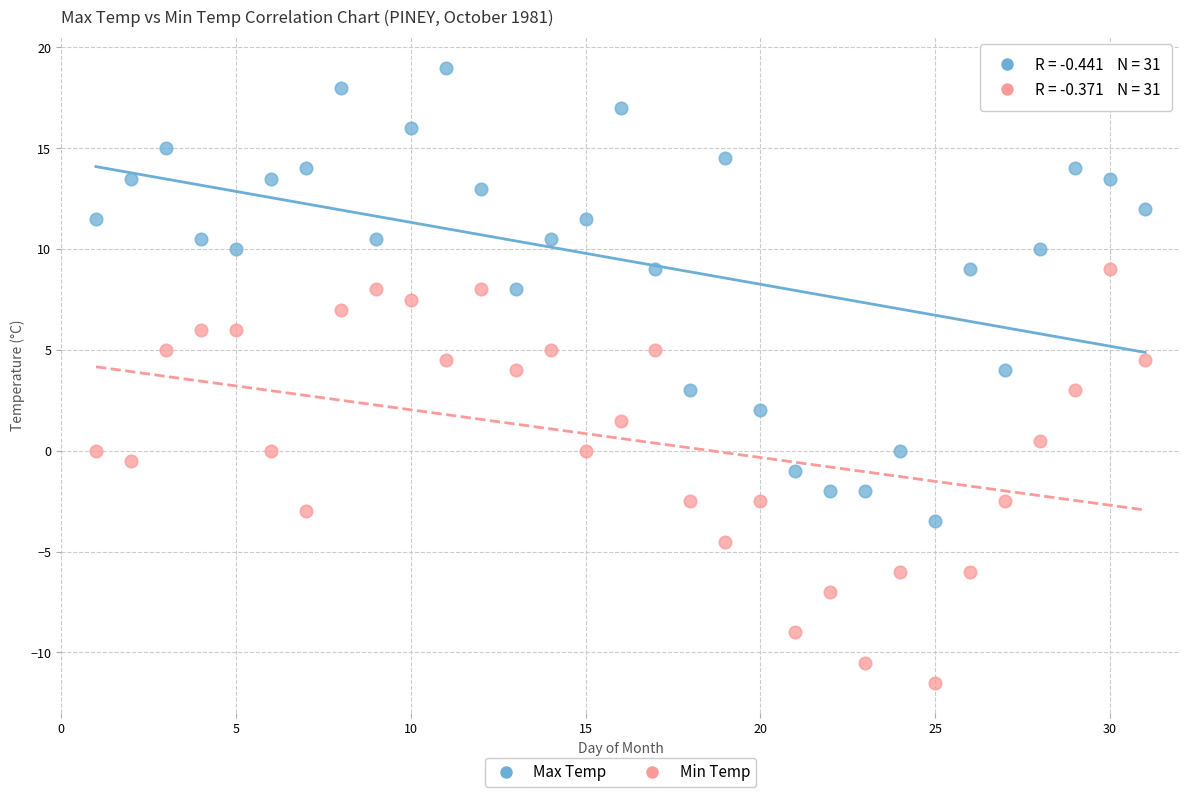

Across all data points, what is the range of Y values (max minus min)?

30.5